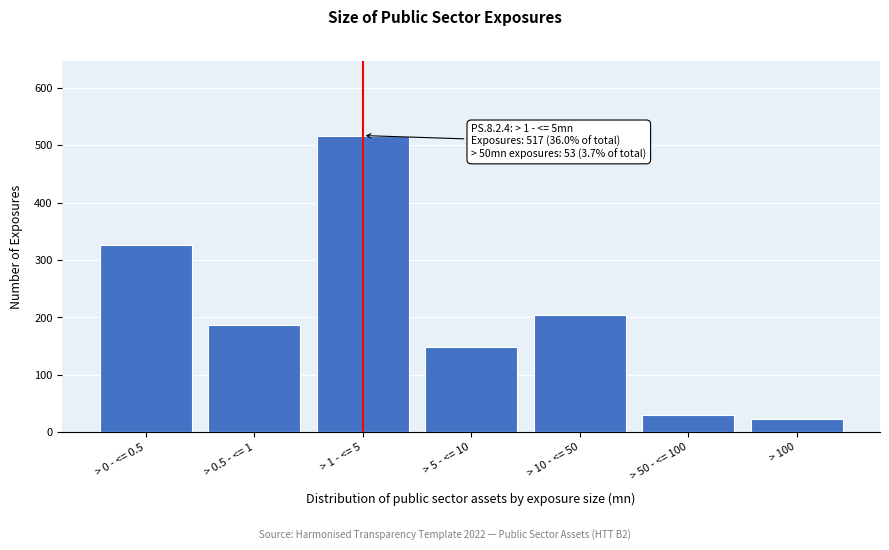

Reading left to right, extract all data points from this chart.

> 0 - <= 0.5=327	> 0.5 - <= 1=187	> 1 - <= 5=517	> 5 - <= 10=149	> 10 - <= 50=204	> 50 - <= 100=30	> 100=23